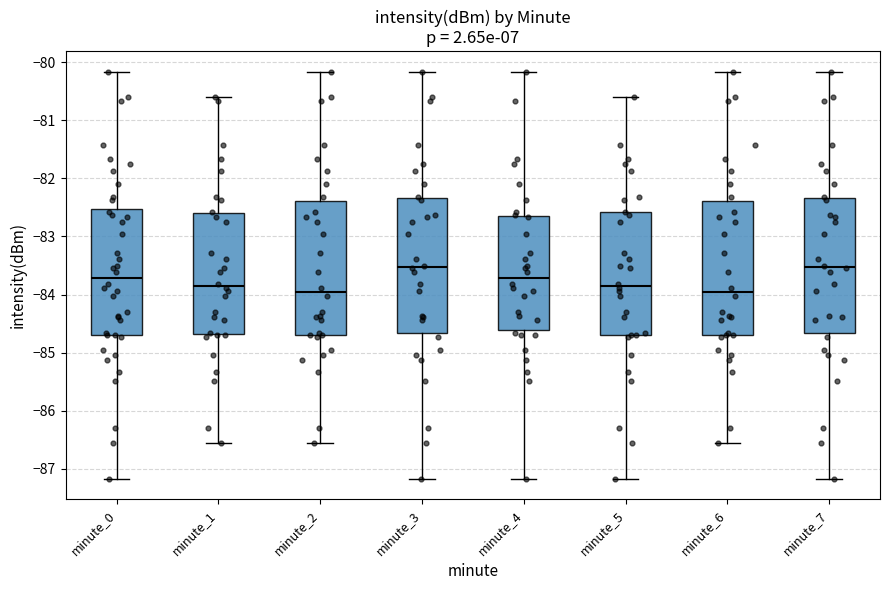

Reading left to right, read every box against the y-axis: the position of its median line, the range the box covers, and the ends of its whiskers. The values are not printed on the chart, so give them approximately, as read against the axis.

minute_0: median -83.7, box -84.7 to -82.5, whiskers -87.2 to -80.2
minute_1: median -83.8, box -84.7 to -82.6, whiskers -86.5 to -80.6
minute_2: median -84.0, box -84.7 to -82.4, whiskers -86.5 to -80.2
minute_3: median -83.5, box -84.7 to -82.3, whiskers -87.2 to -80.2
minute_4: median -83.7, box -84.6 to -82.6, whiskers -87.2 to -80.2
minute_5: median -83.8, box -84.7 to -82.6, whiskers -87.2 to -80.6
minute_6: median -84.0, box -84.7 to -82.4, whiskers -86.5 to -80.2
minute_7: median -83.5, box -84.7 to -82.3, whiskers -87.2 to -80.2